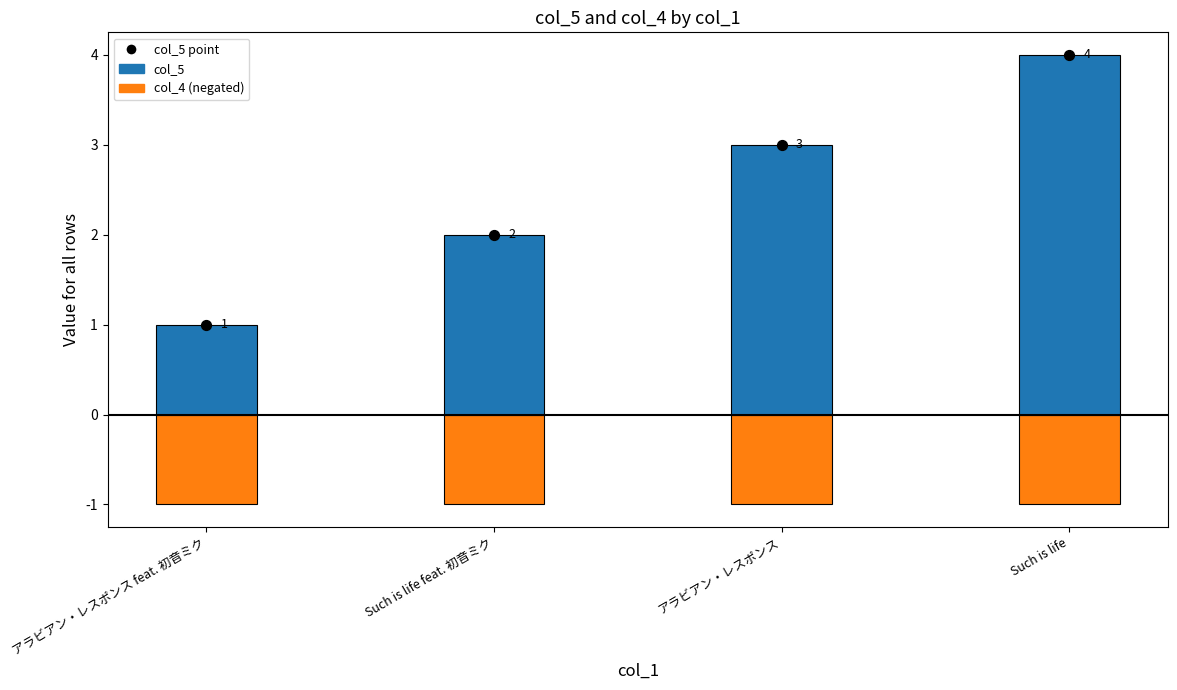

Which series reaches the minimum Y coordinate?

col_4